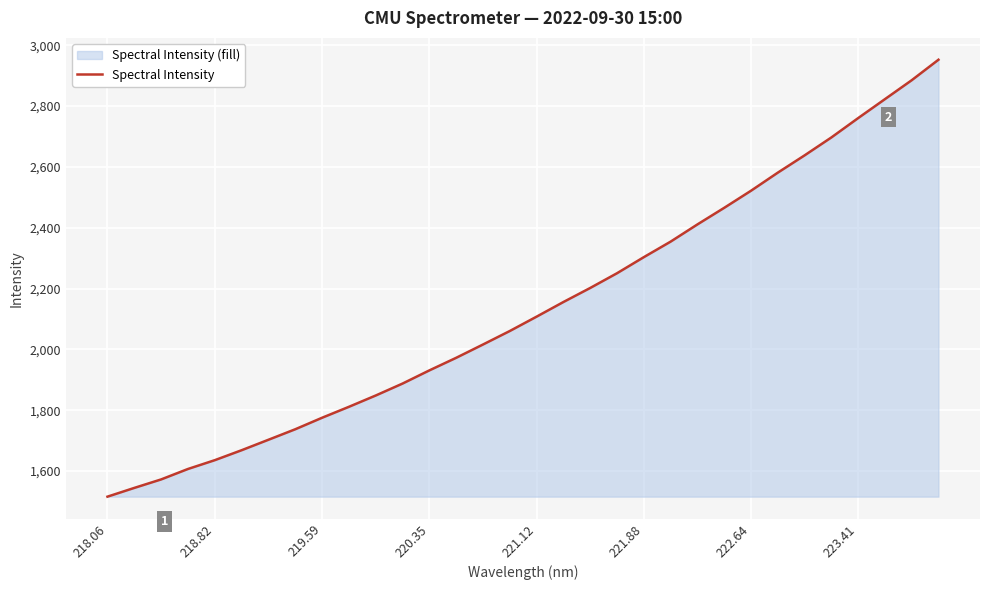

How many values are below 2107?

16